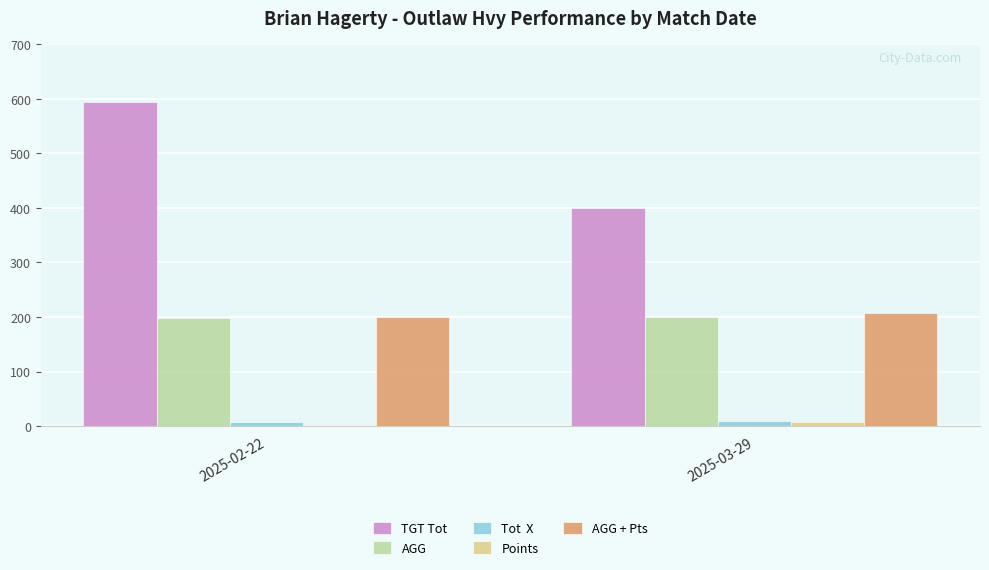

At which category does the chart reach its peak across all series?

2025-02-22